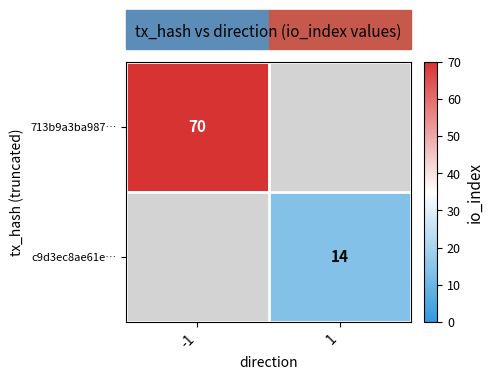

The 713b9a3ba987… series shows 70 at -1. True or false?

True